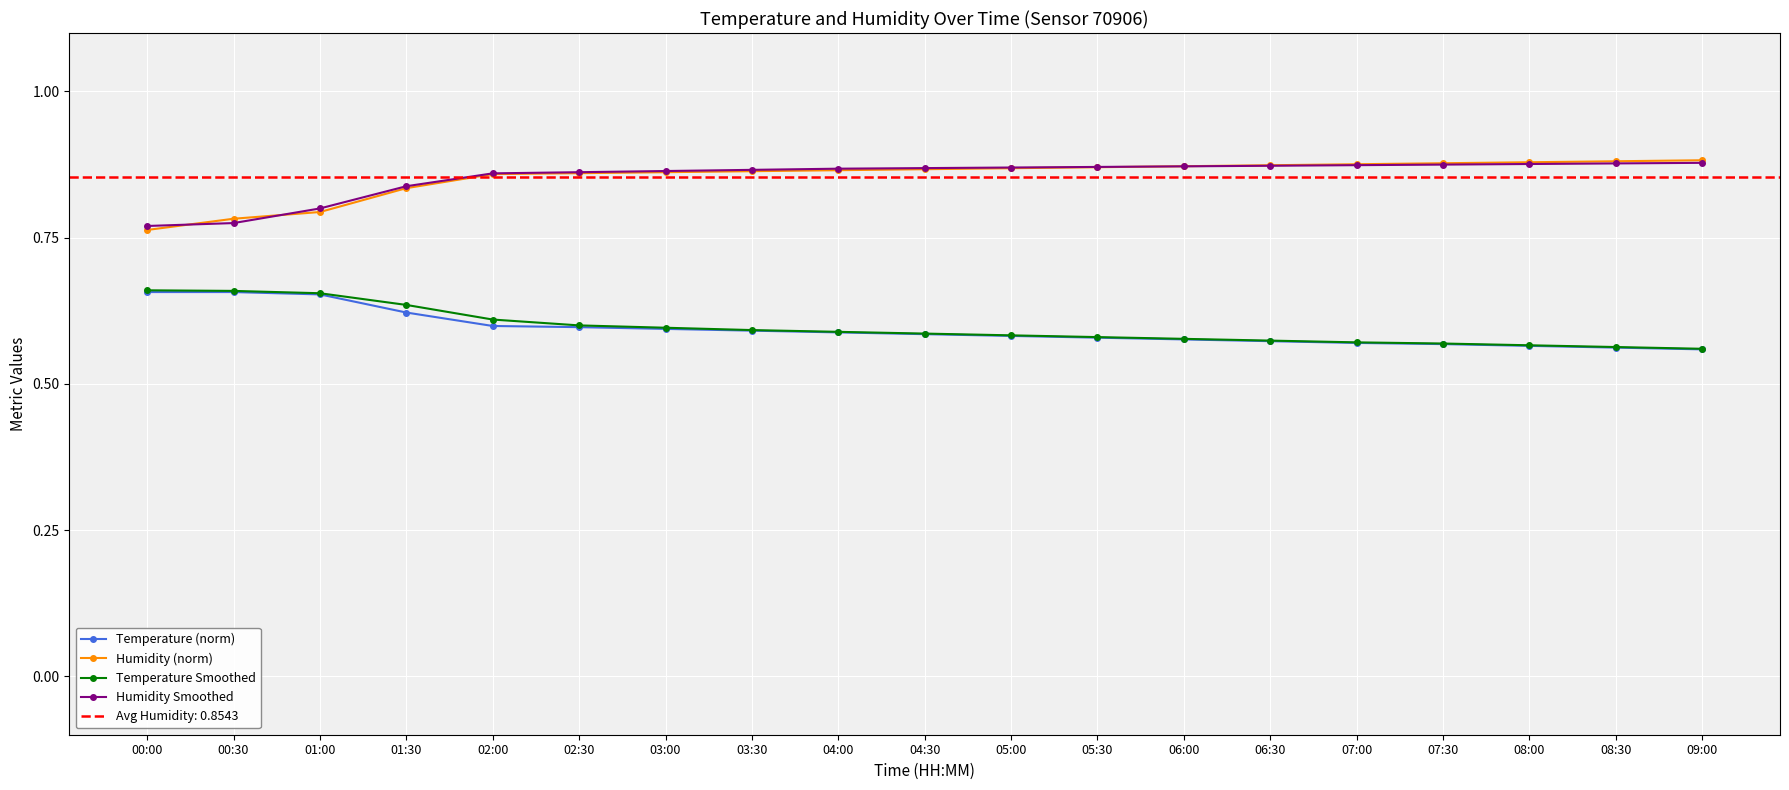

Rank the series by their maximum value, from highest to lowest.

Humidity (norm), Humidity Smoothed, Temperature Smoothed, Temperature (norm)